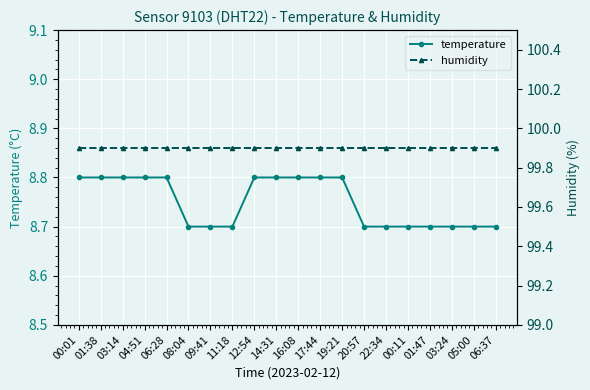

List the series in order of their peak value, highest first.

humidity, temperature